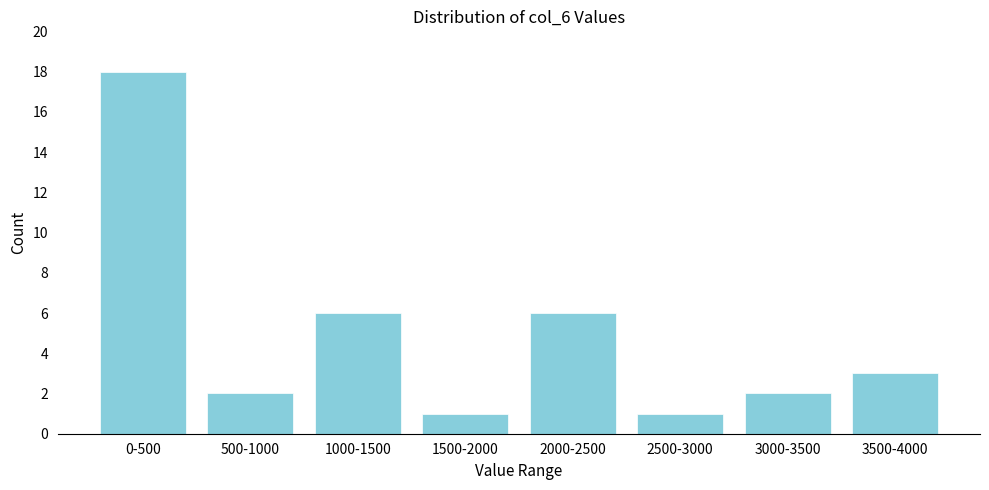

Reading left to right, what are all the values shown in this chart?

18	2	6	1	6	1	2	3